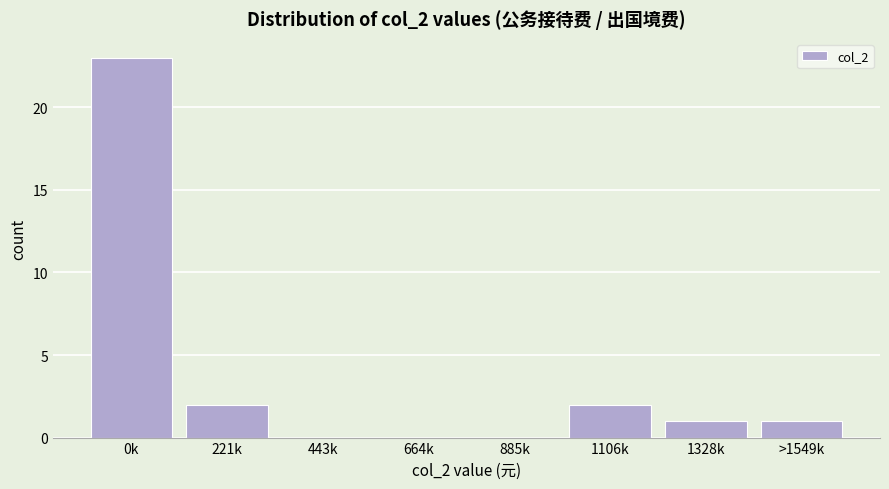

Reading left to right, list all the values displayed in this chart.

0k=23	221k=2	443k=0	664k=0	885k=0	1106k=2	1328k=1	>1549k=1